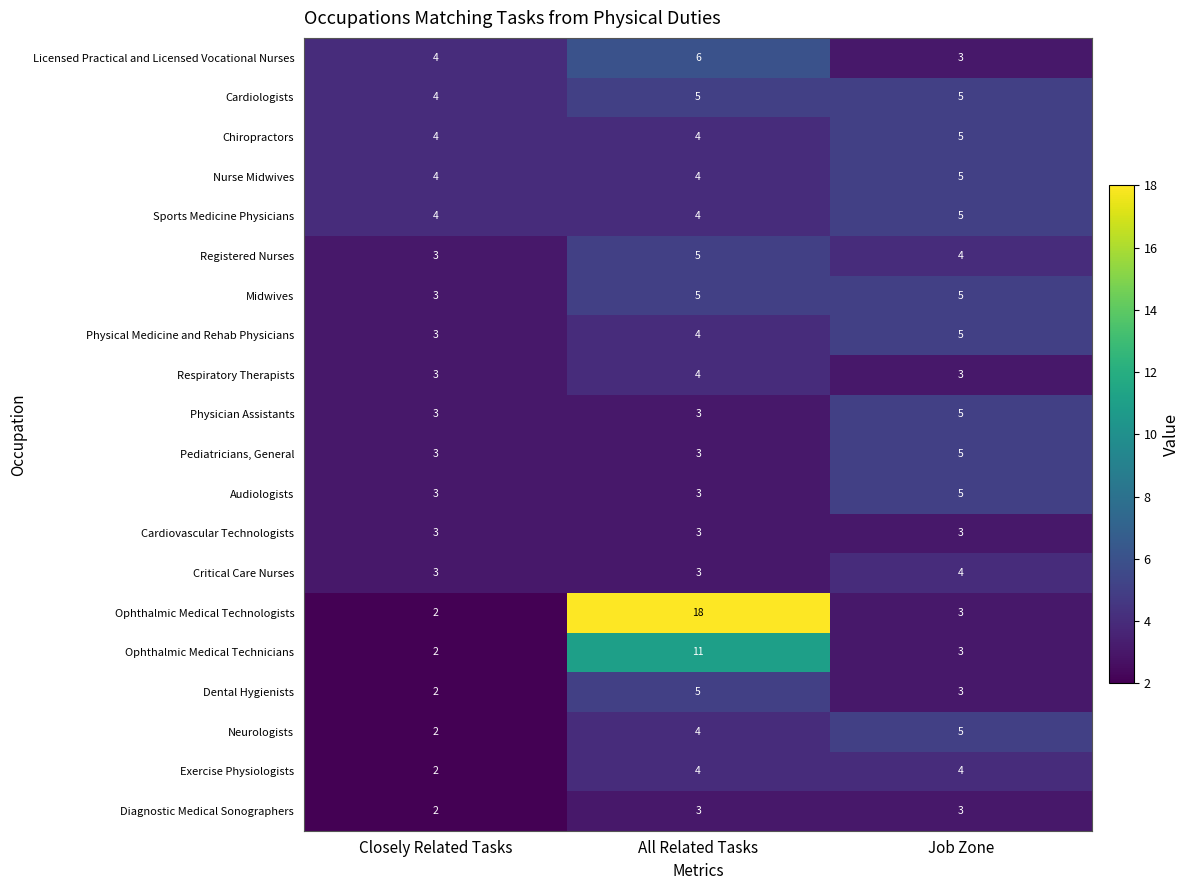

True or false: Critical Care Nurses has a value of 4 at Job Zone.

True